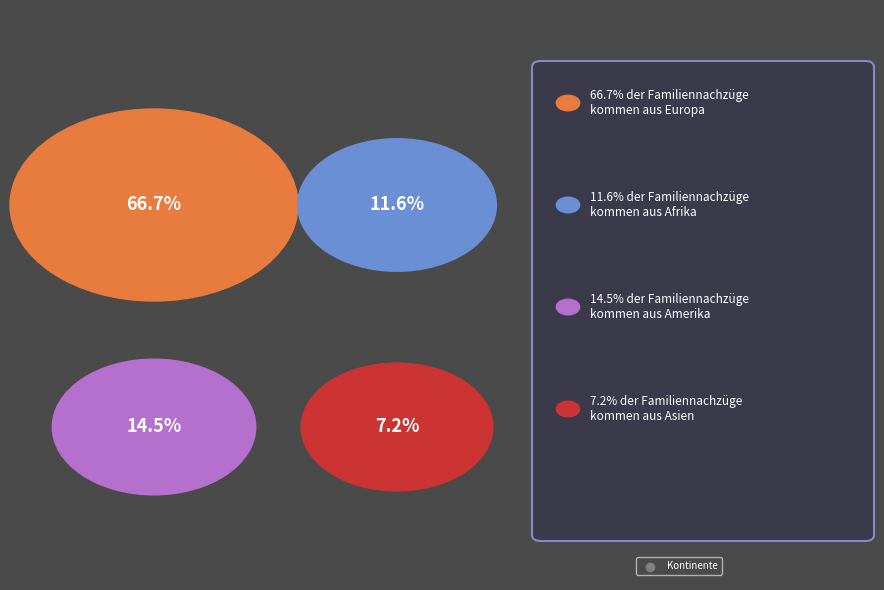

Which category has the biggest portion of the pie?

Europa